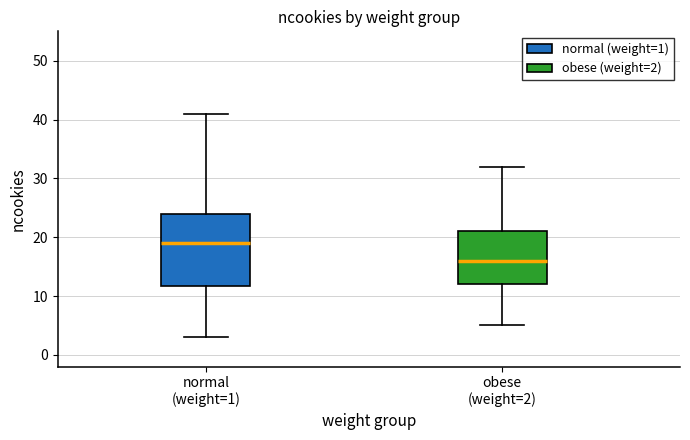

Where is the lower edge of the box for obese (weight=2) on the y-axis? The values are not printed on the chart, so give them approximately, as read against the axis.

12